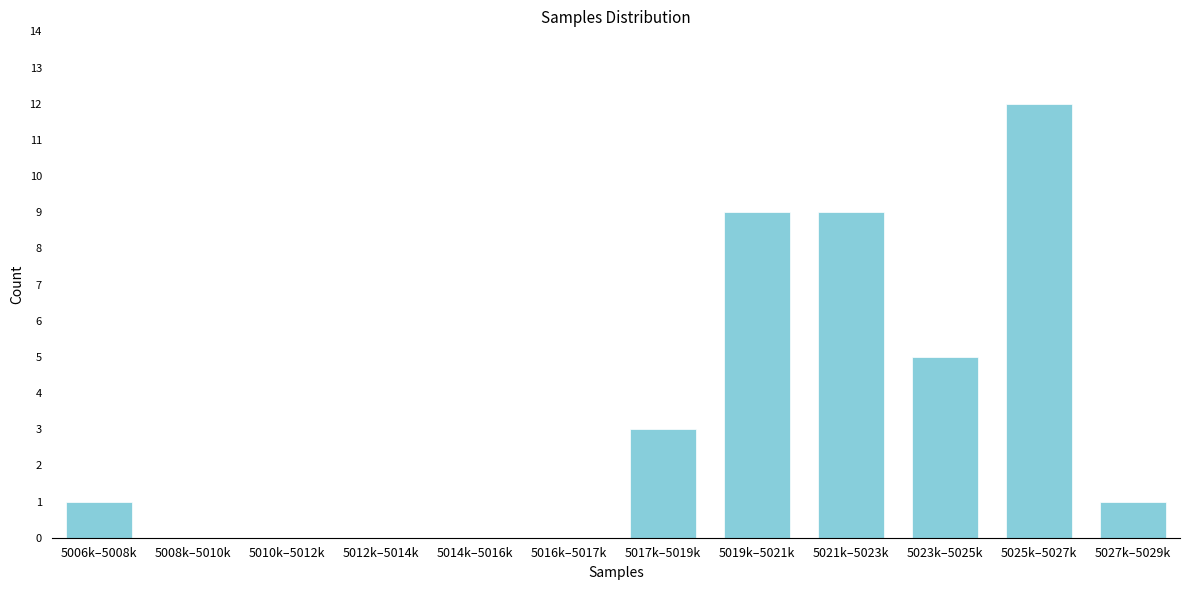

Reading left to right, what are all the values shown in this chart?

5006k–5008k=1	5008k–5010k=0	5010k–5012k=0	5012k–5014k=0	5014k–5016k=0	5016k–5017k=0	5017k–5019k=3	5019k–5021k=9	5021k–5023k=9	5023k–5025k=5	5025k–5027k=12	5027k–5029k=1